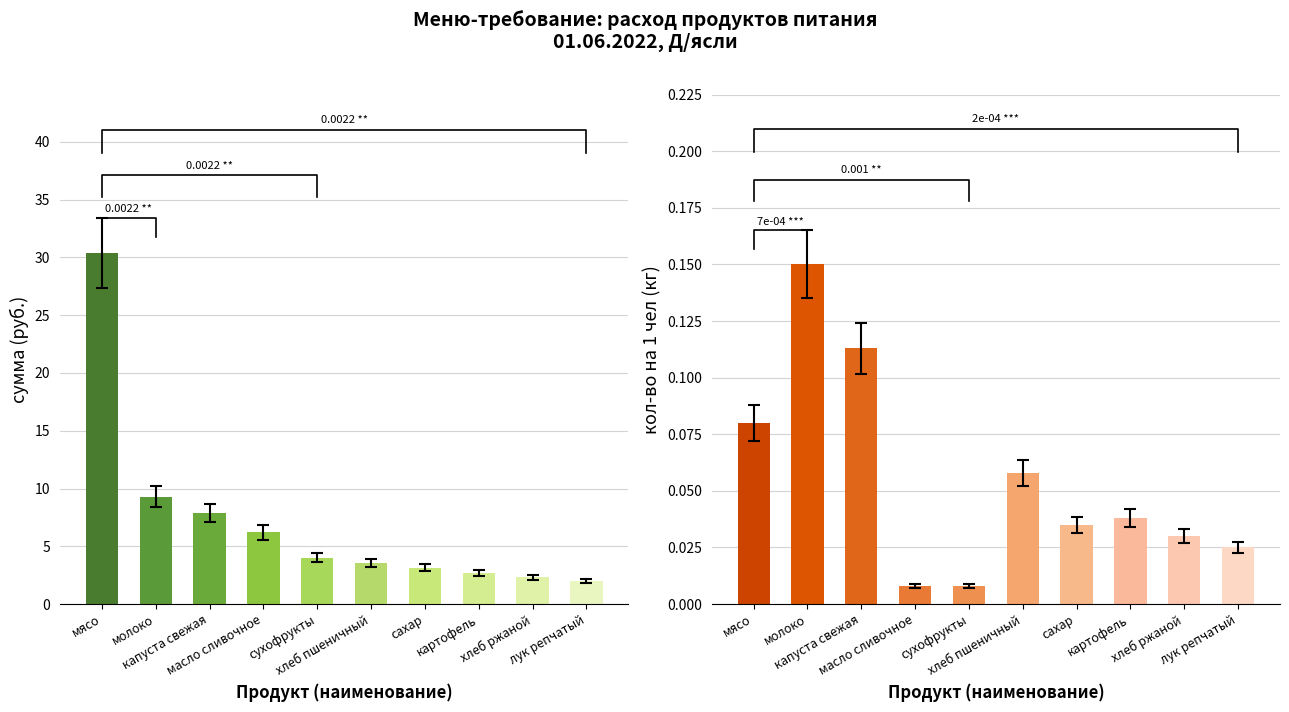

At which category is the sum across all series the highest?

мясо